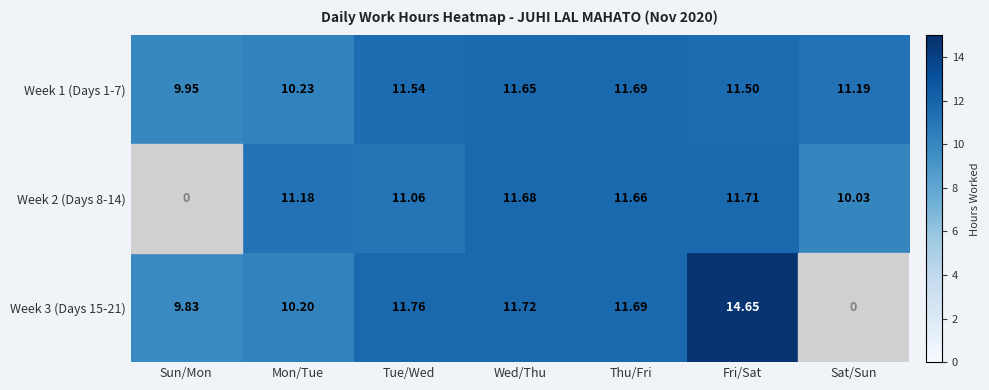

At which category is the sum across all series the highest?

Fri/Sat